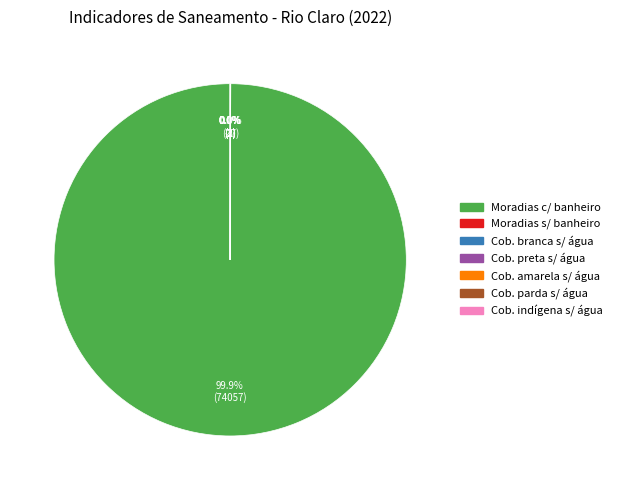

Is there any slice that represents more than half of the pie?

Yes